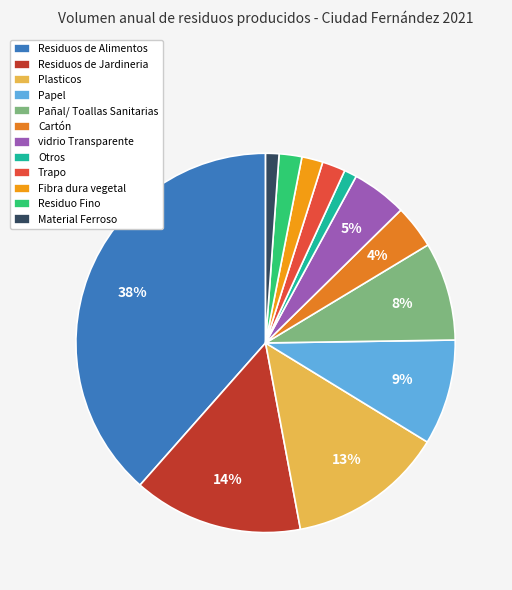

Which slice is the smallest?

Otros